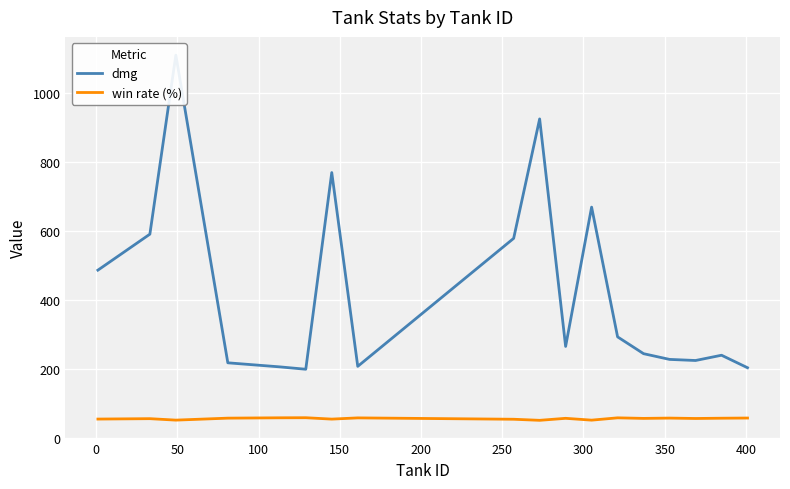

Is this an area chart (filled region under the line)?

No